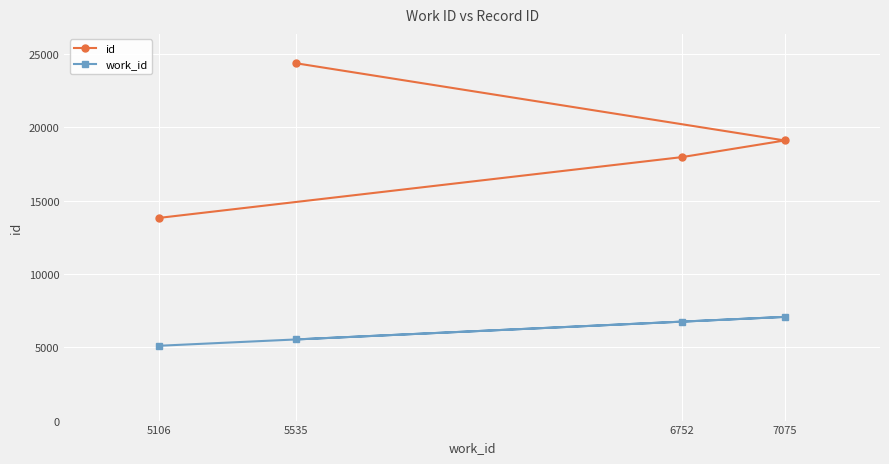

What is the spread (max minus min) of values at 5535?

18850